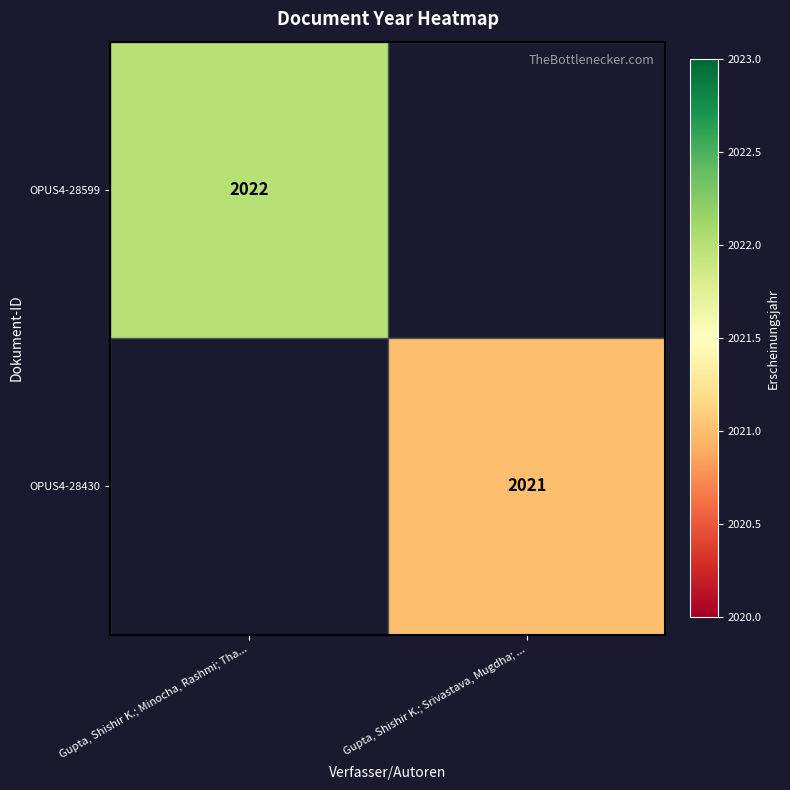

The value of OPUS4-28599 at Gupta, Shishir K.; Minocha, Rashmi; Tha... is 2022. True or false?

True